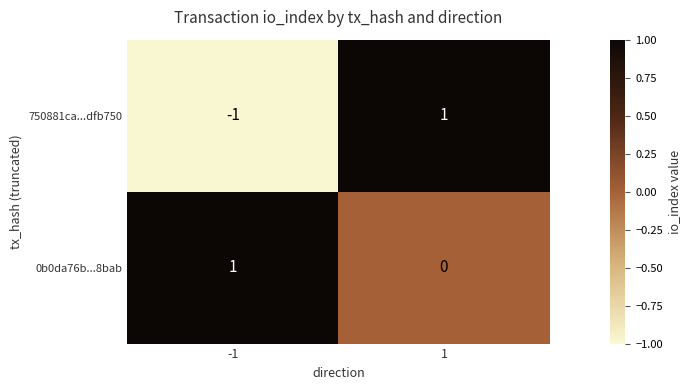

Rank the categories by 0b0da76b...8bab value from highest to lowest.

-1, 1